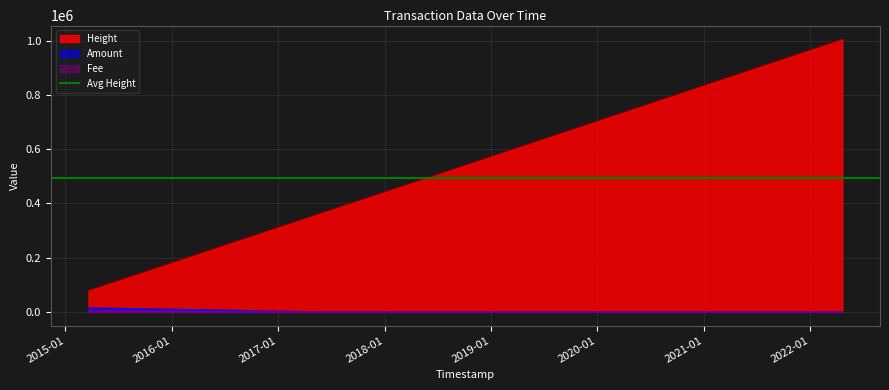

Between 2018-07-24 21:12:12 and 2015-03-21 07:52:16, which is larger?

2018-07-24 21:12:12